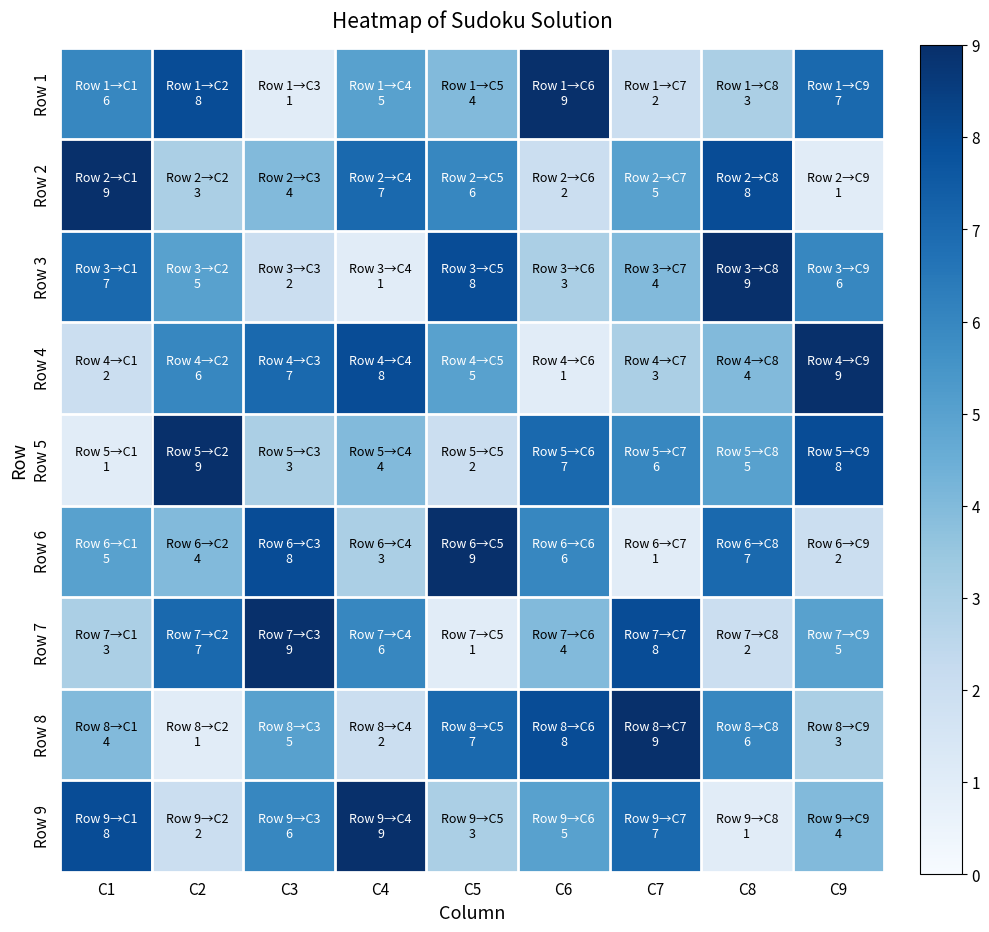

What is the total value across all series at C8?

45